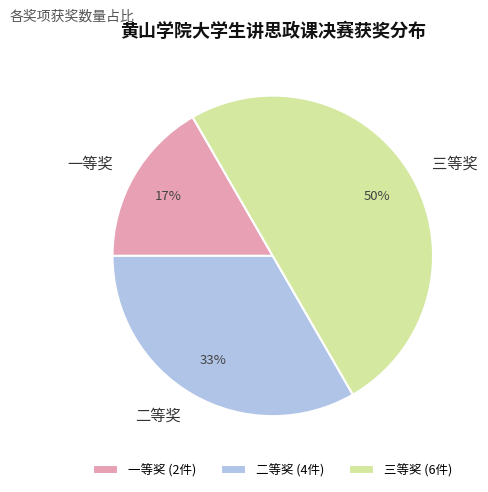

To the nearest percent, what portion does 三等奖 represent?

50%